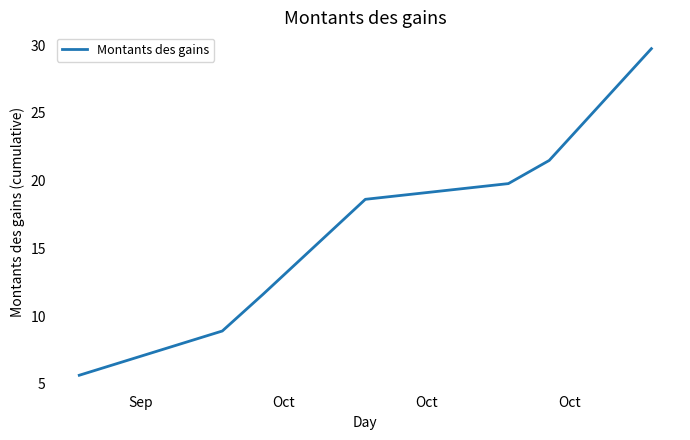

Is this an area chart (filled region under the line)?

No